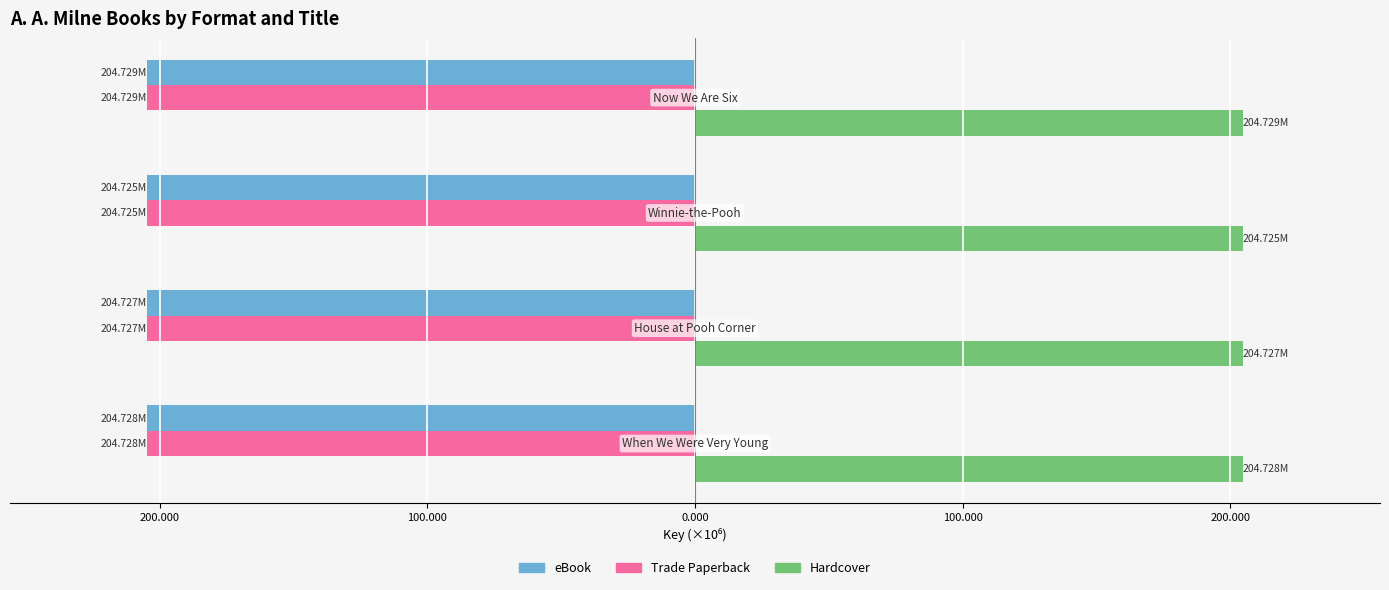

How many series are shown in this chart?

3